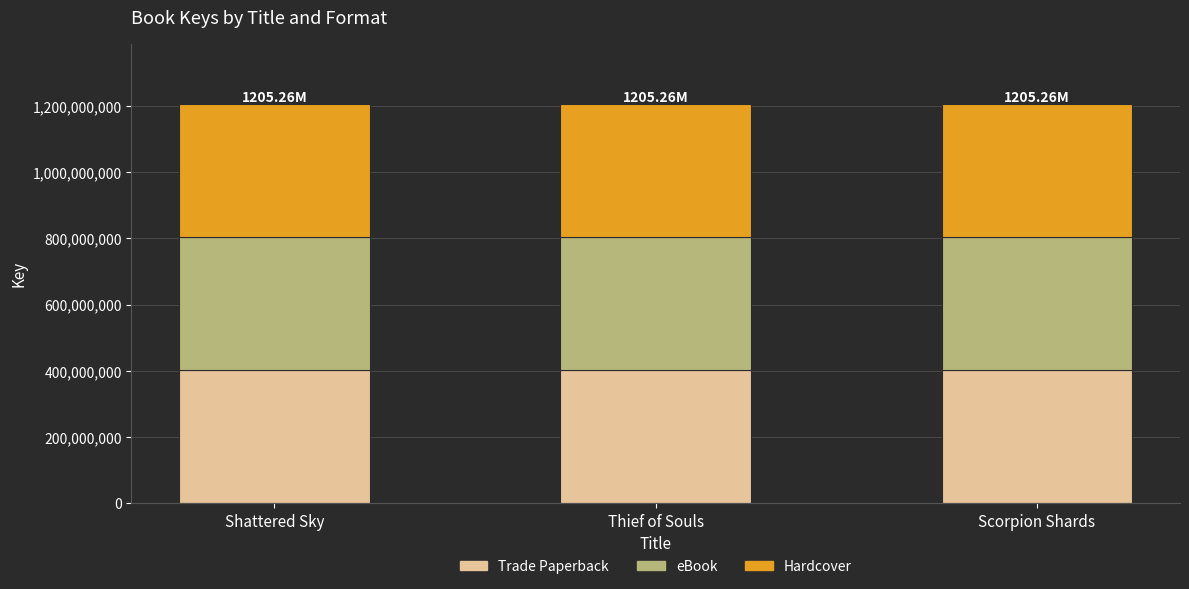

What is the average value of the Trade Paperback series?

401752779